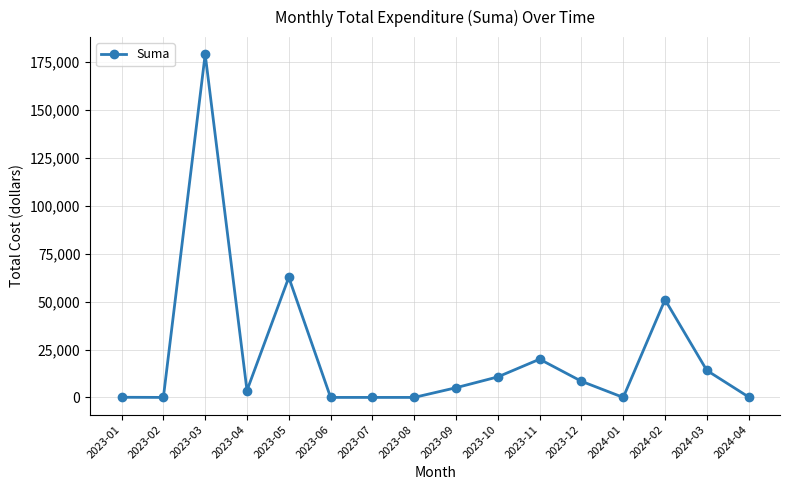

How many data points does each series have?

16